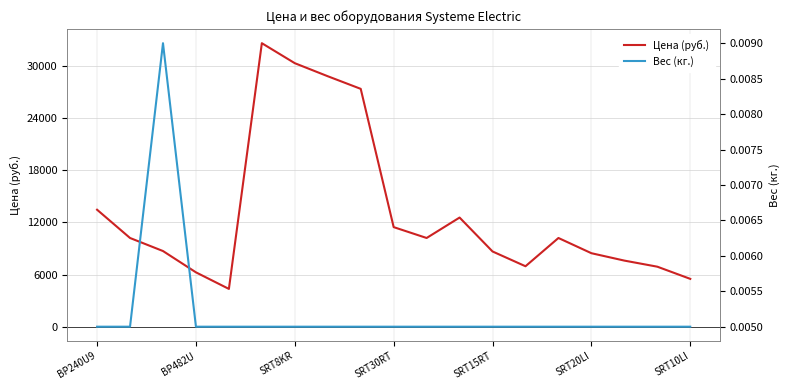

Which series has the widest spread of values?

Цена (руб.)